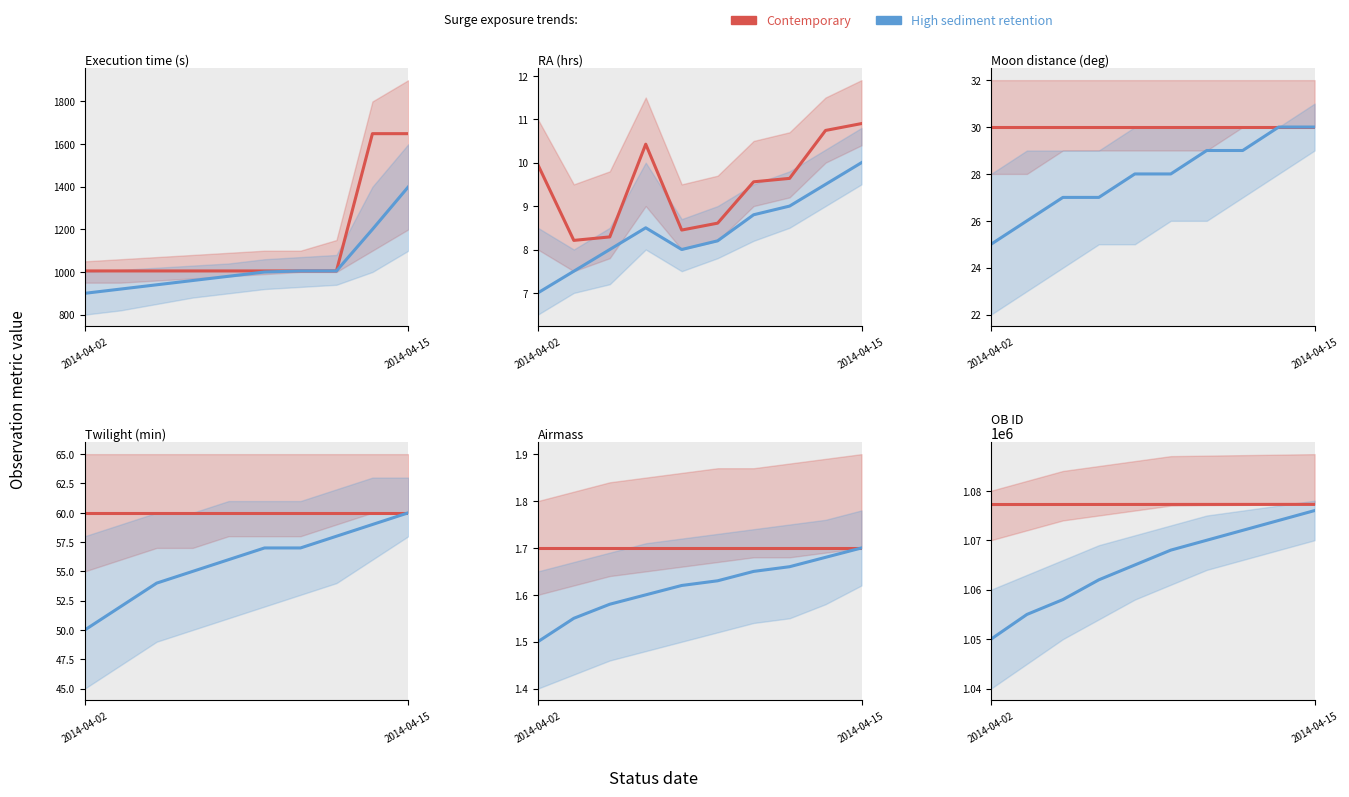

True or false: High sediment retention has more than 2 points higher than both neighbors.

False